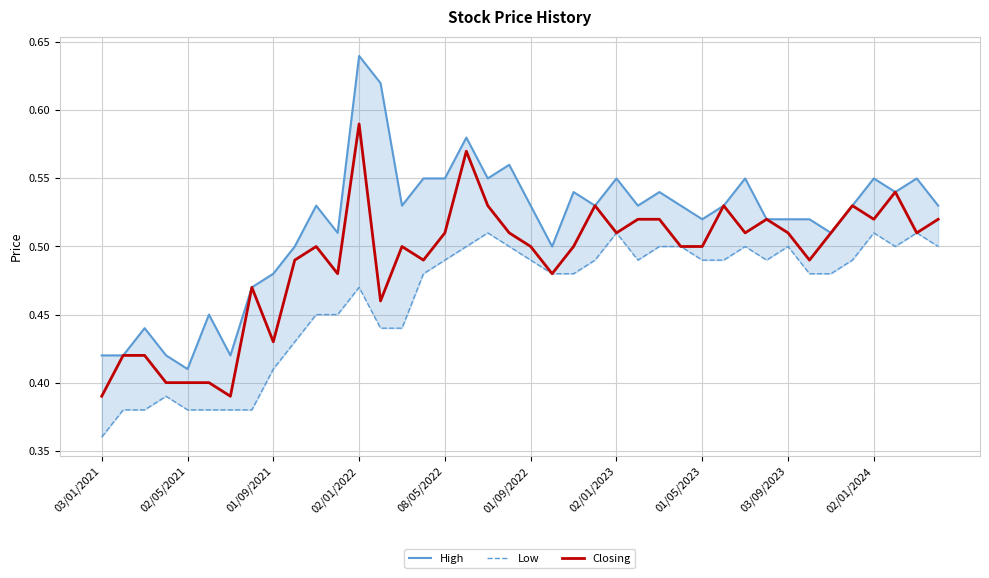

True or false: Closing and Low intersect in this chart.

False